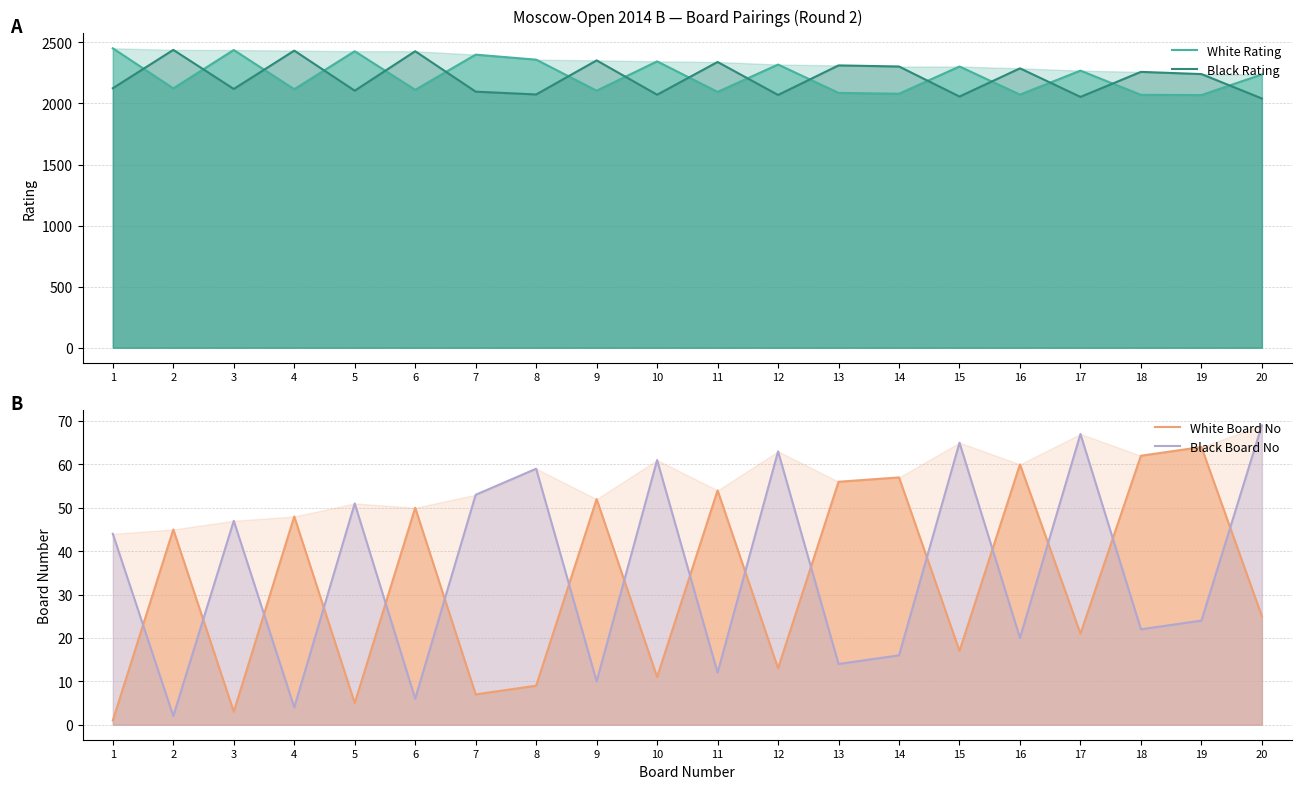

At which category does Black Rating reach its first local valley?

3